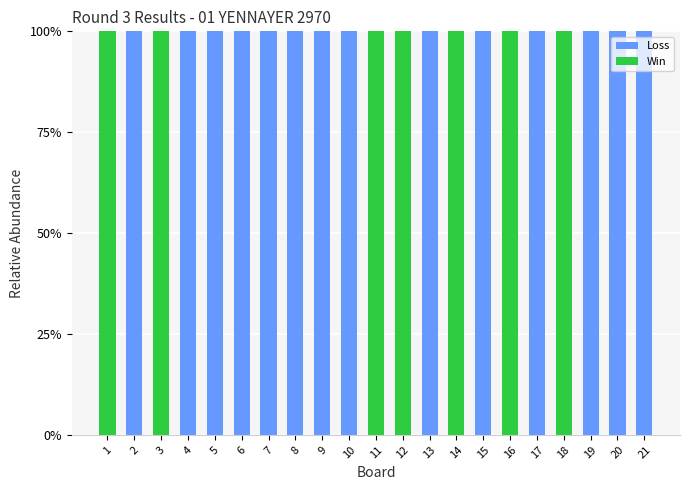

What are all the series names shown in the legend?

Loss, Win